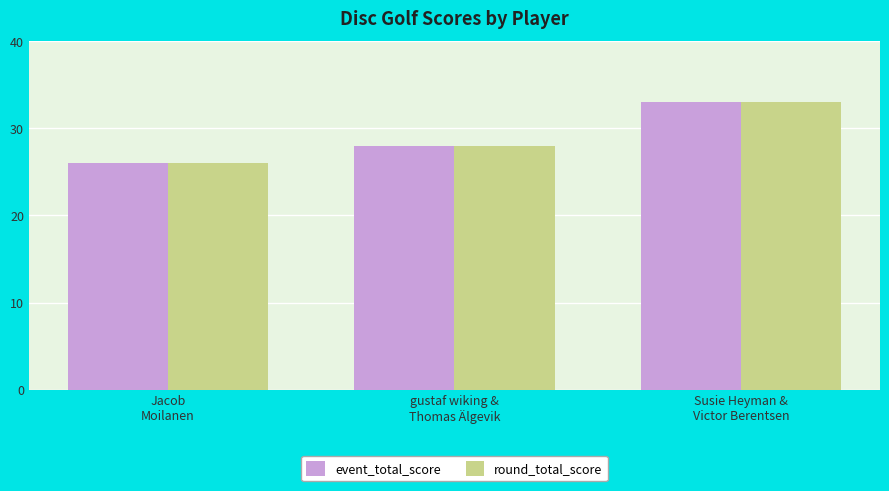

What is the highest value of the round_total_score series?

33